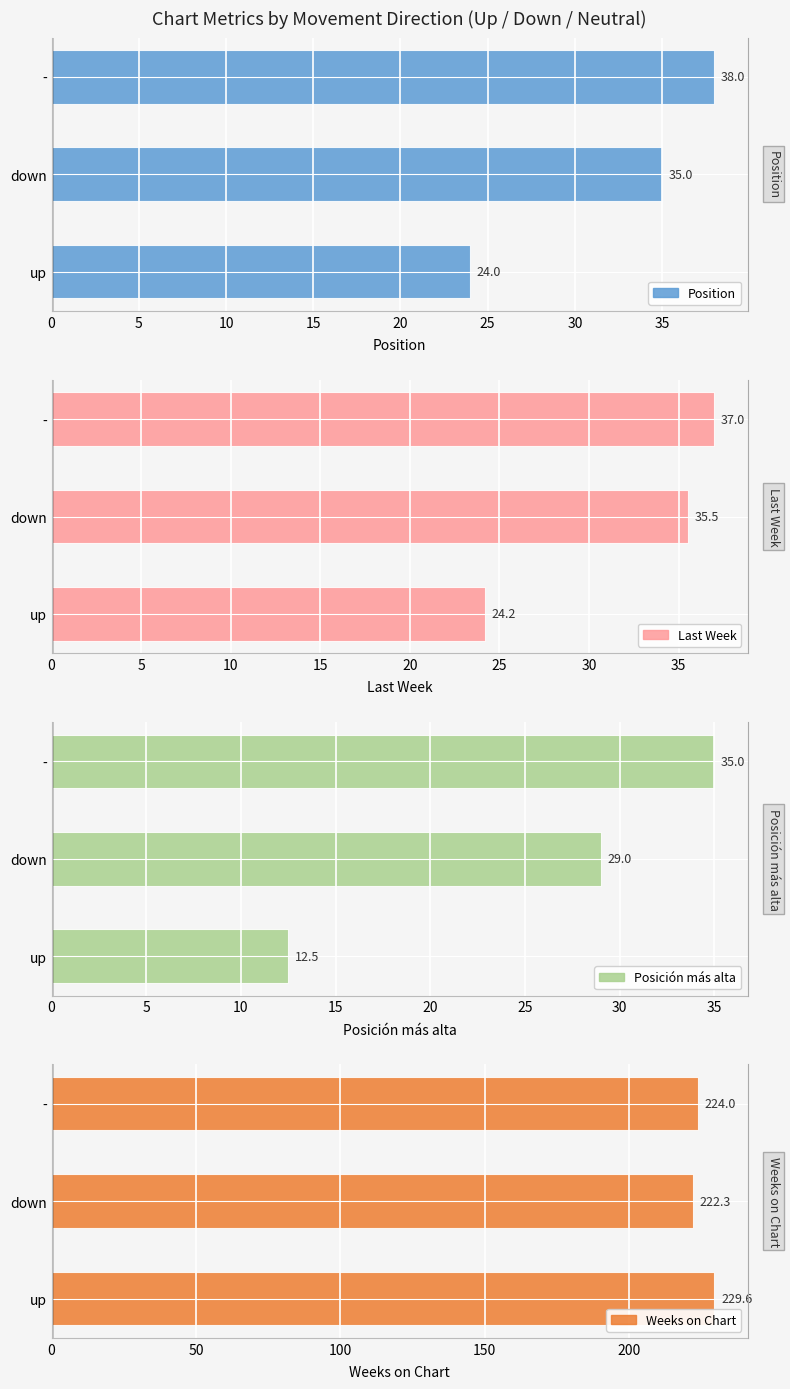

Which series has the largest range (max minus min)?

Posición más alta